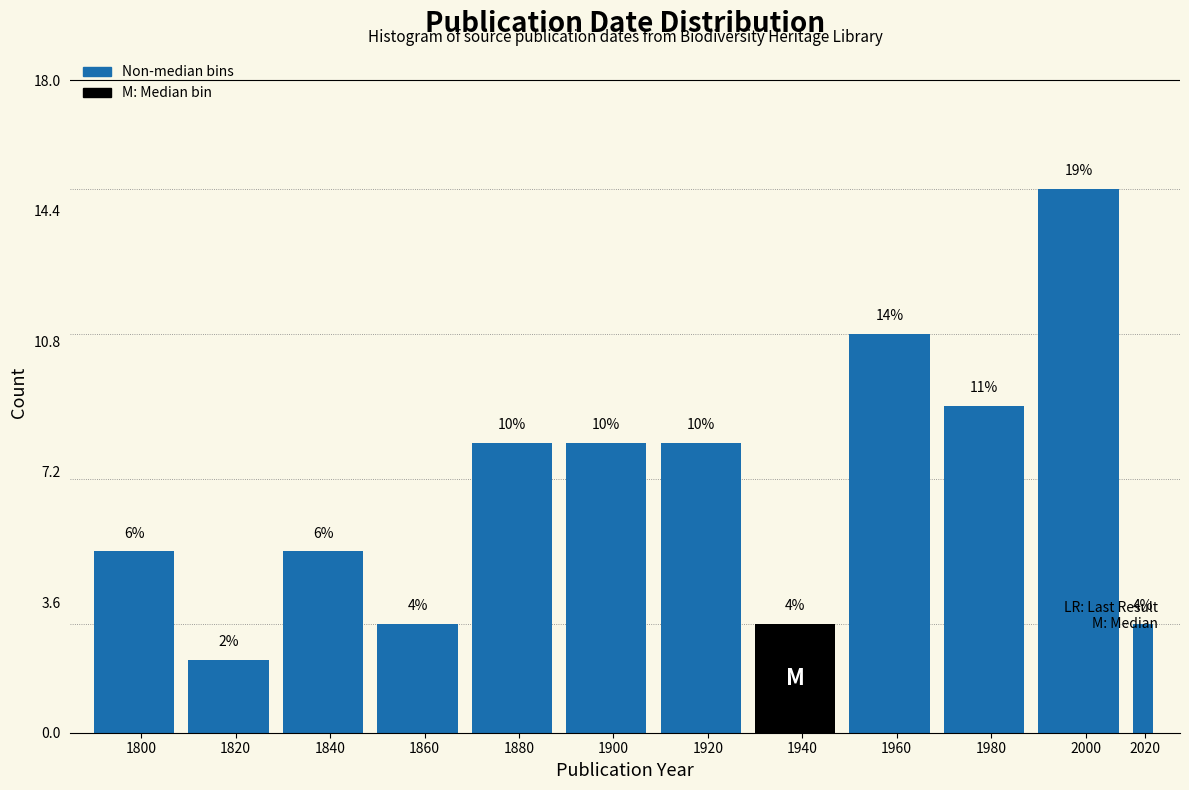

How many bars are there in total?

12